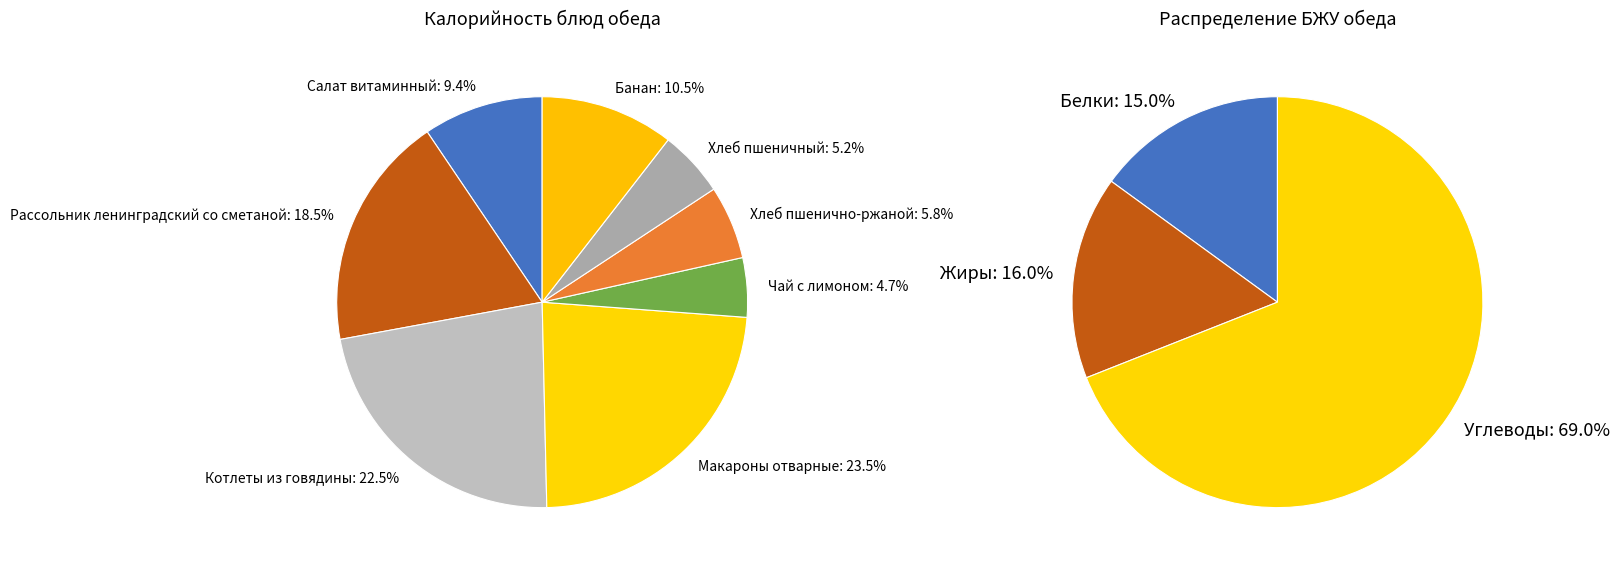

What portion of the pie excludes Котлеты из говядины?

77.5%